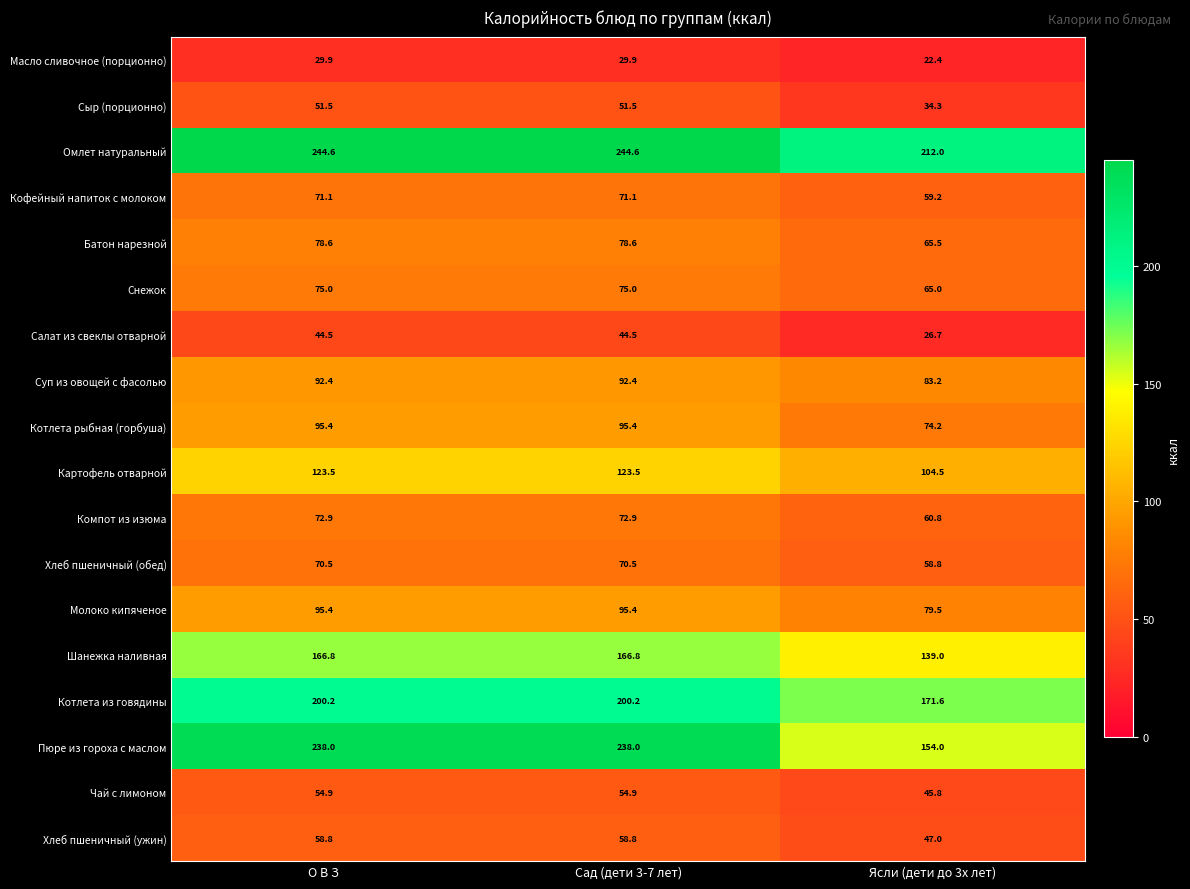

Is it true that Масло сливочное (порционно) equals 22.4 at Ясли (дети до 3х лет)?

True